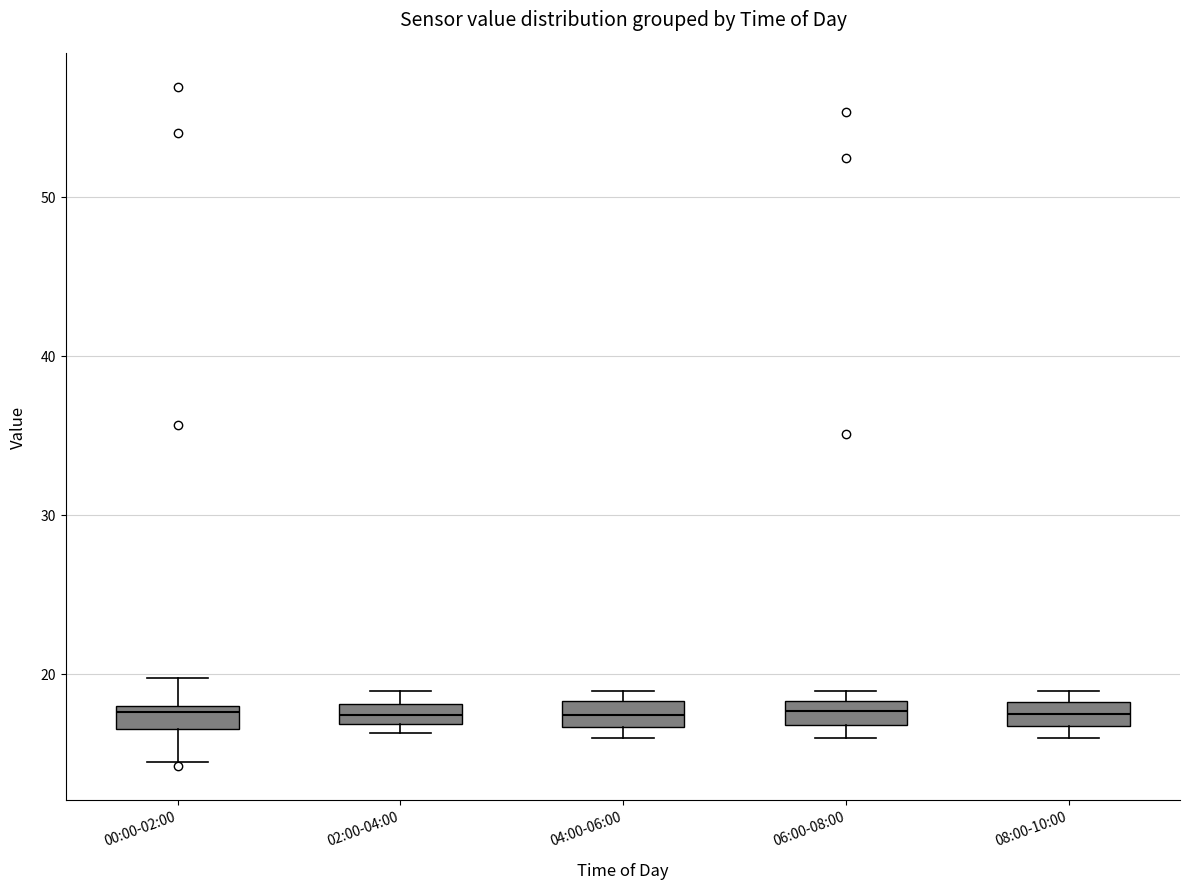

Where is the upper edge of the box for 08:00-10:00 on the y-axis? The values are not printed on the chart, so give them approximately, as read against the axis.

18